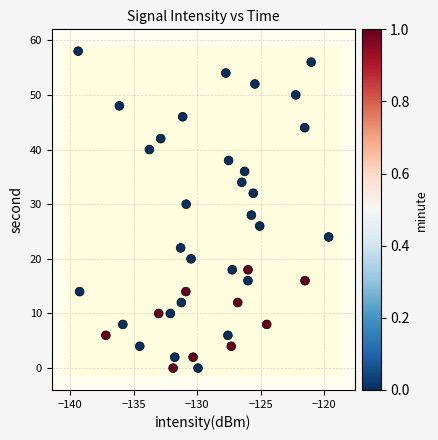

What is the range of Y values (max minus min)?

58